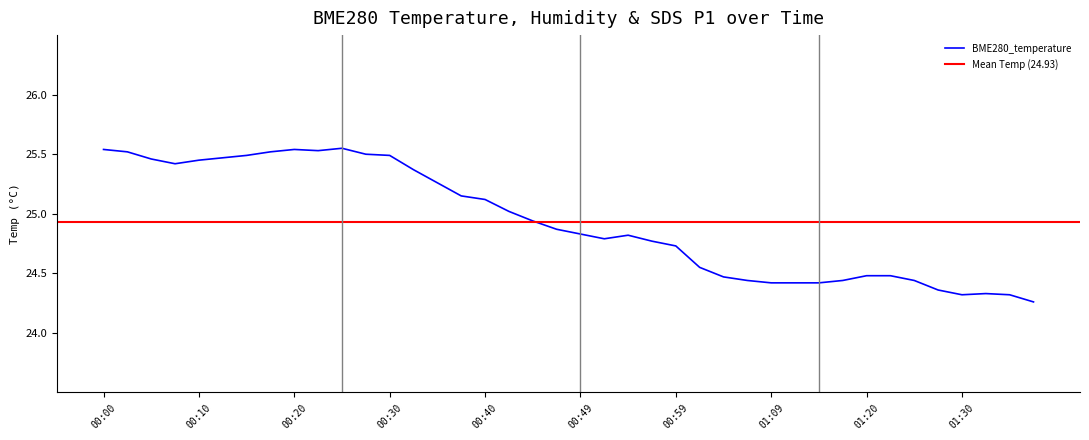

True or false: BME280_temperature has a value of 24.3 at 01:37.

True